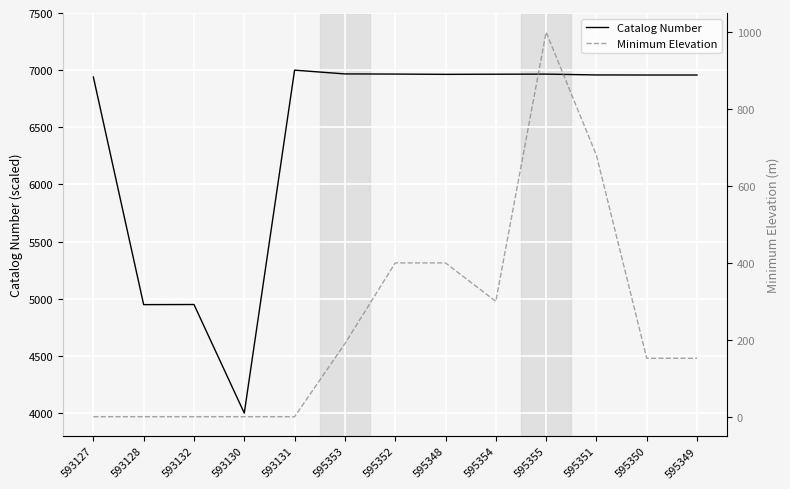

True or false: Catalog Number has a value of 2985.5 at 593131.

False